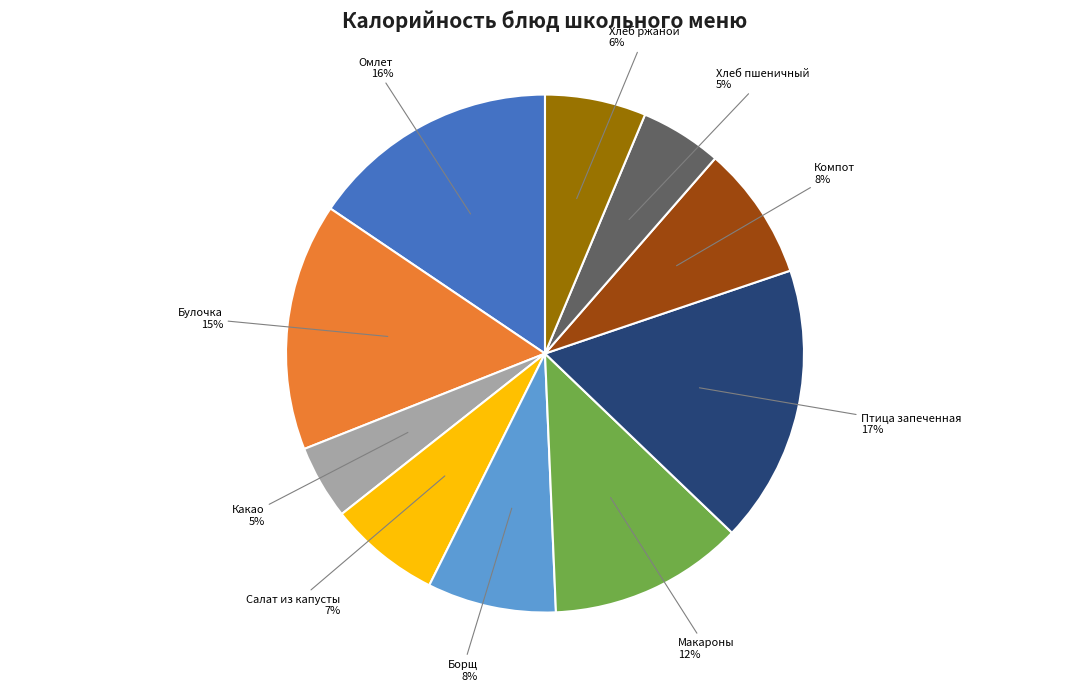

To the nearest percent, what portion does Какао represent?

5%